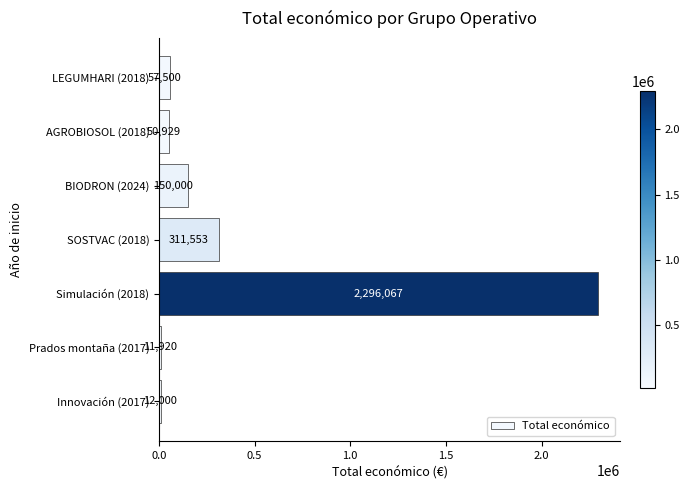

Reading bottom to top, transcribe all the data shown in this chart.

12000	11920	2296067	311553	150000	50929	57500